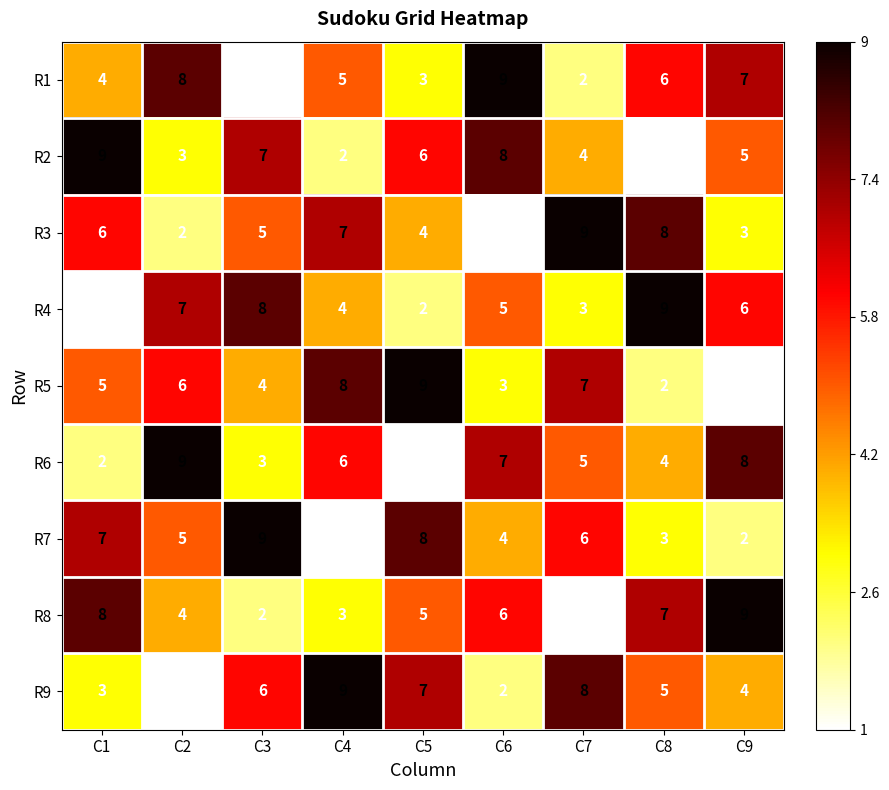

How many data points in R1 are less than 5?

4